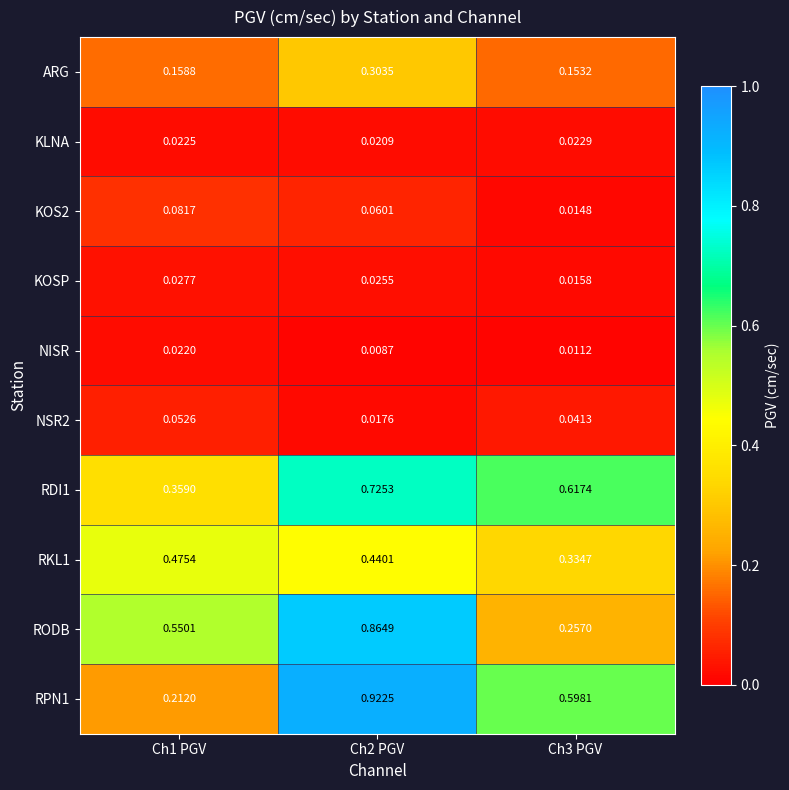

Which label corresponds to the smallest value in the chart?

Ch2 PGV